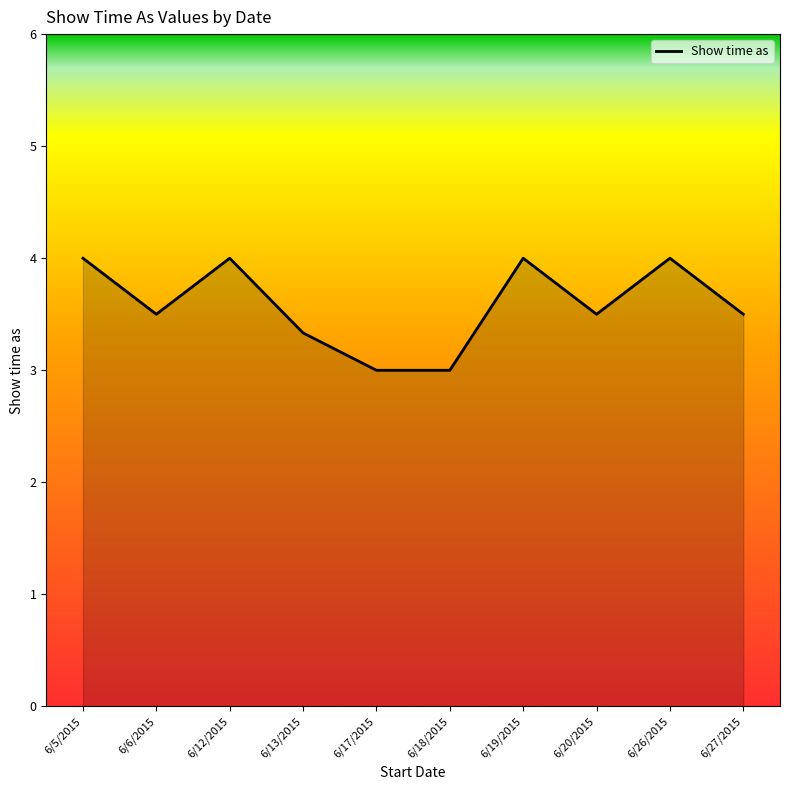

Which has a higher value, 6/6/2015 or 6/17/2015?

6/6/2015